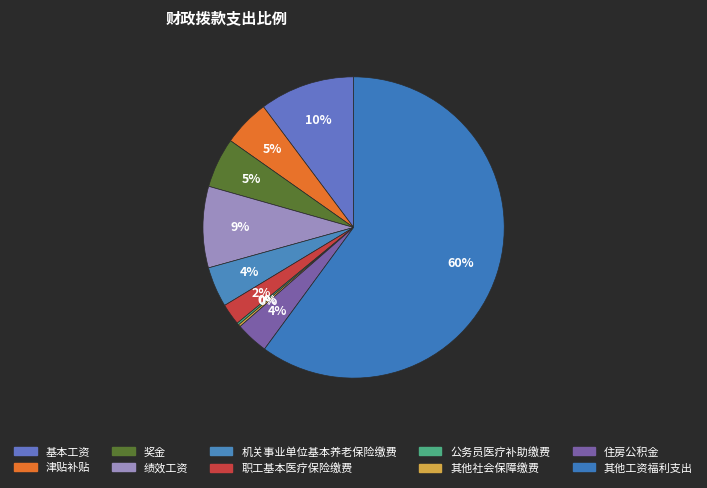

What is the majority slice?

其他工资福利支出